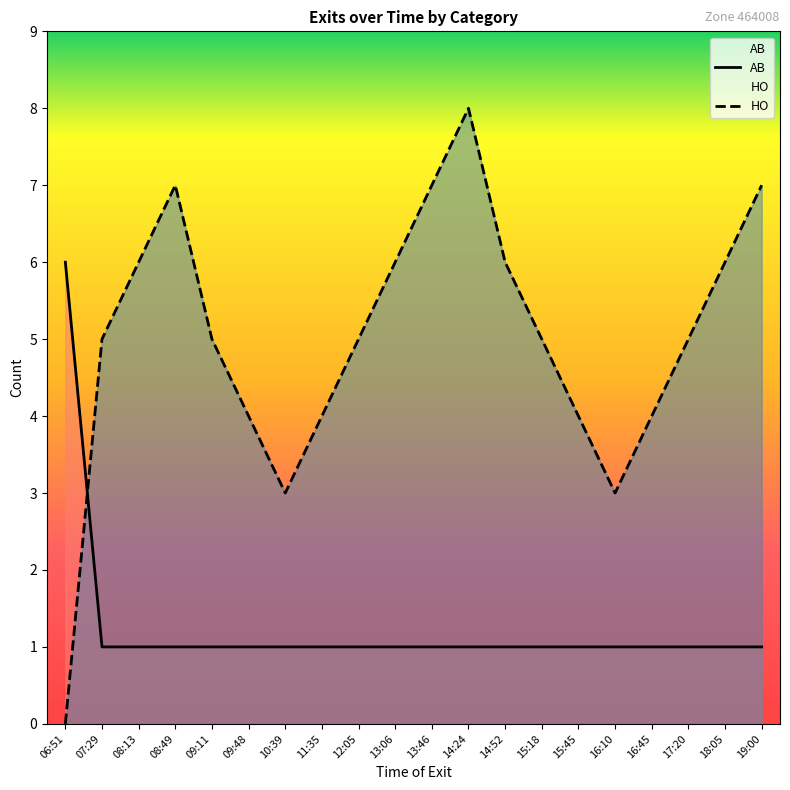

Rank the series by their maximum value, from lowest to highest.

AB, HO